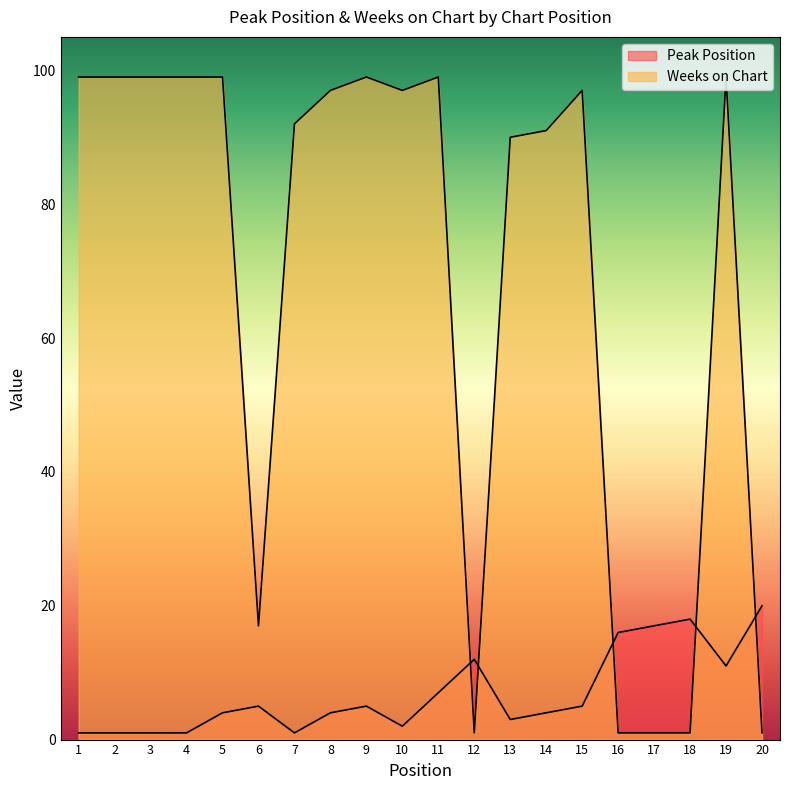

List the series in order of their overall mean, highest first.

Weeks on Chart, Peak Position